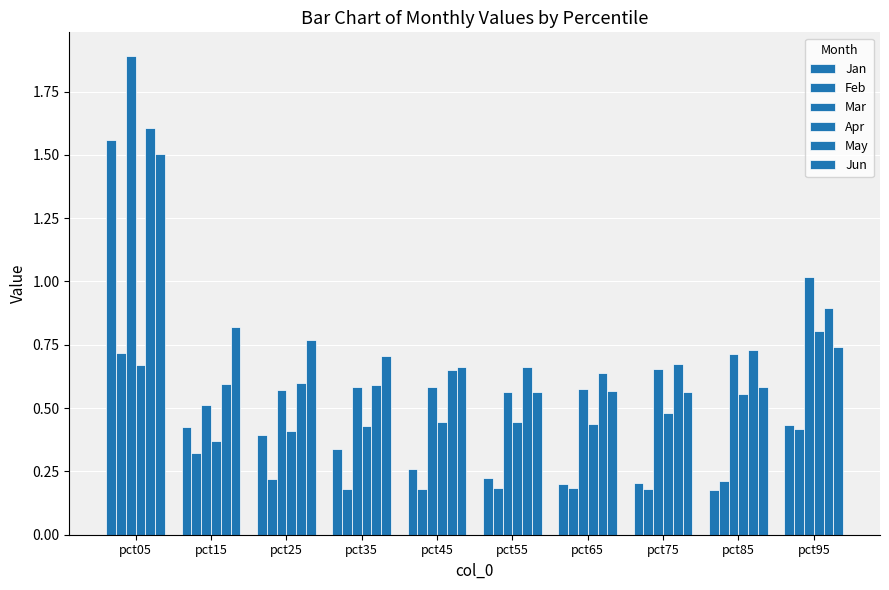

Which category has the highest value in the Jun series?

pct05